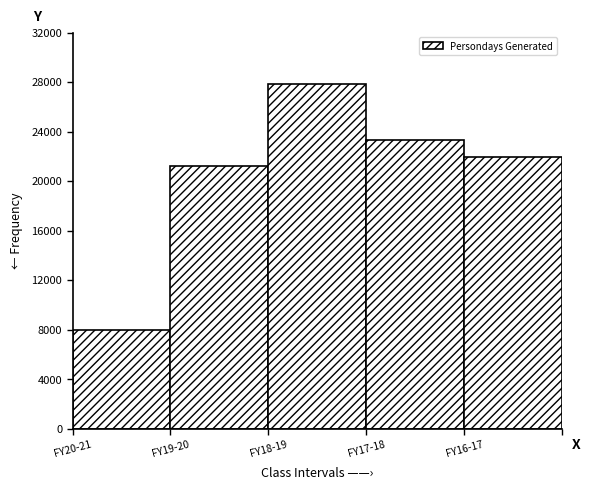

Reading left to right, list all the values displayed in this chart.

FY20-21=7968	FY19-20=21245	FY18-19=27834	FY17-18=23334	FY16-17=21916